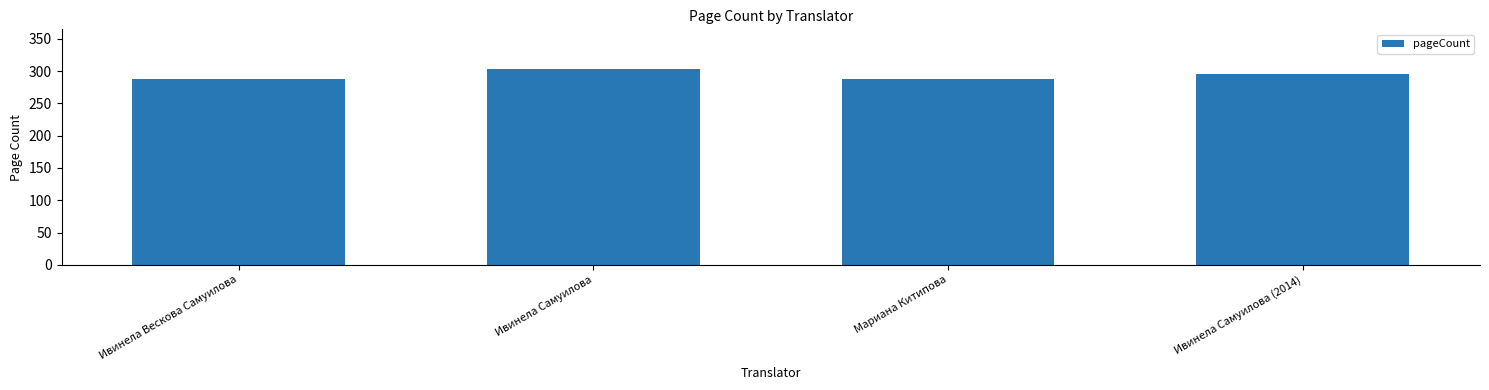

Reading left to right, list all the values displayed in this chart.

288	304	288	296